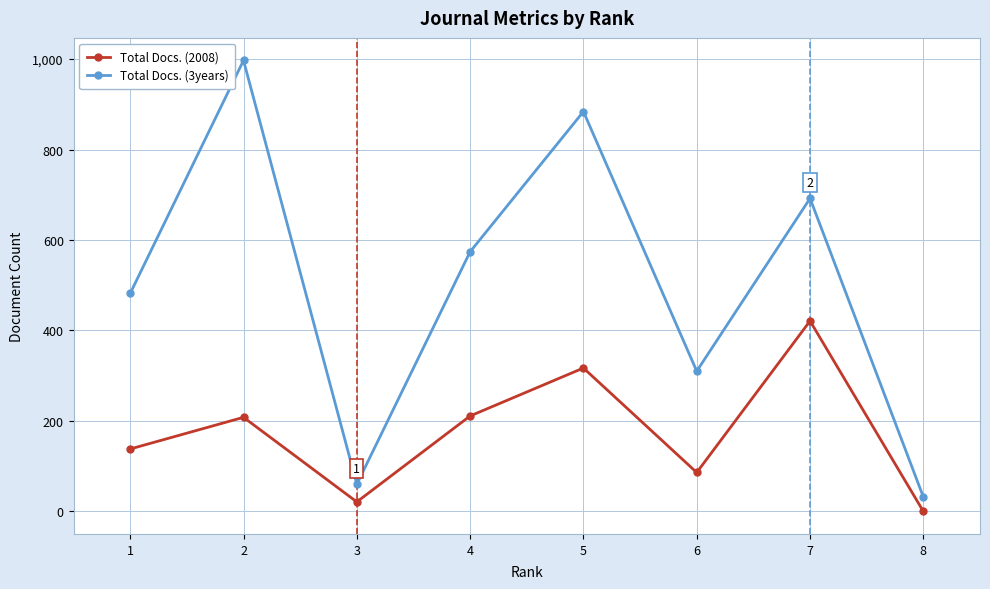

What is the average value of the Total Docs. (2008) series?

175